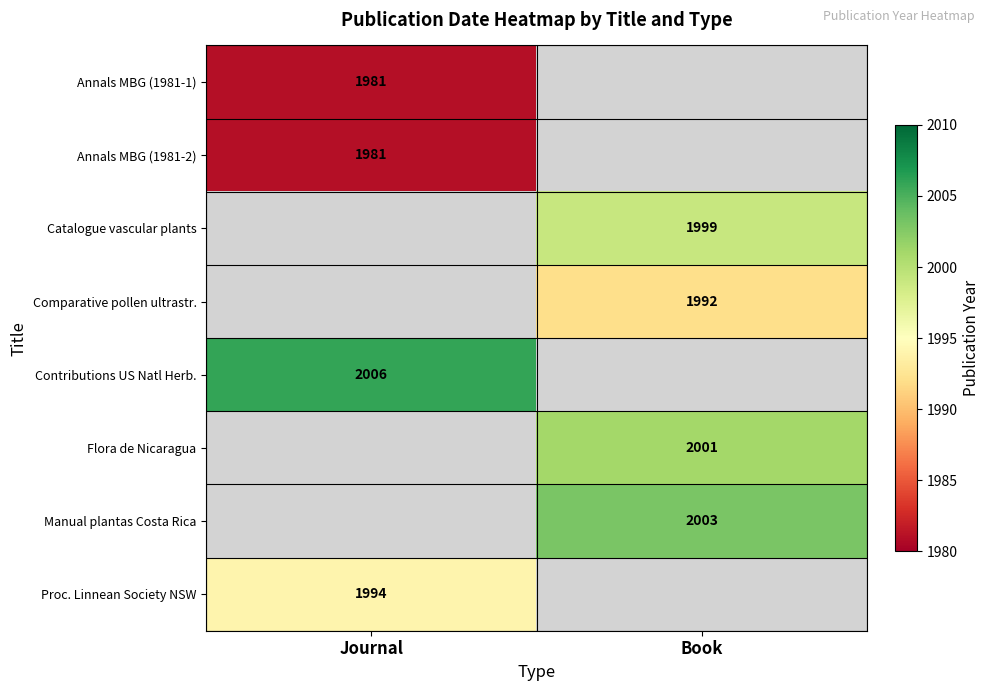

The value of Catalogue vascular plants at Book is 741. True or false?

False